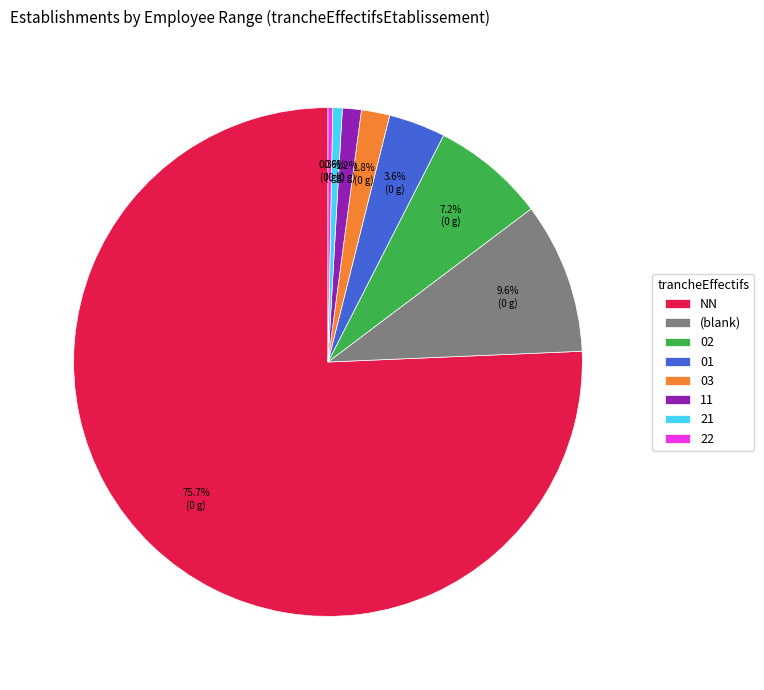

What percentage is NOT represented by 21?

99.4%